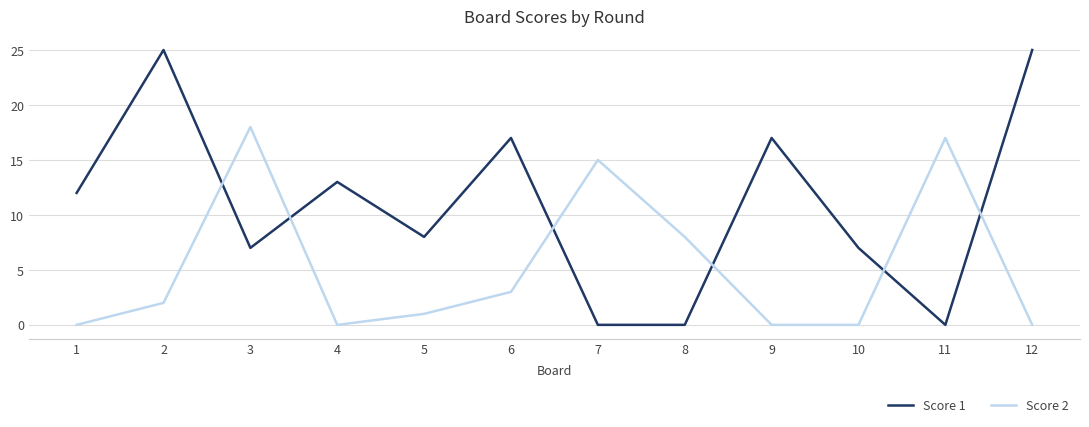

What is the difference between the maximum and minimum values in the Score 2 series?

18